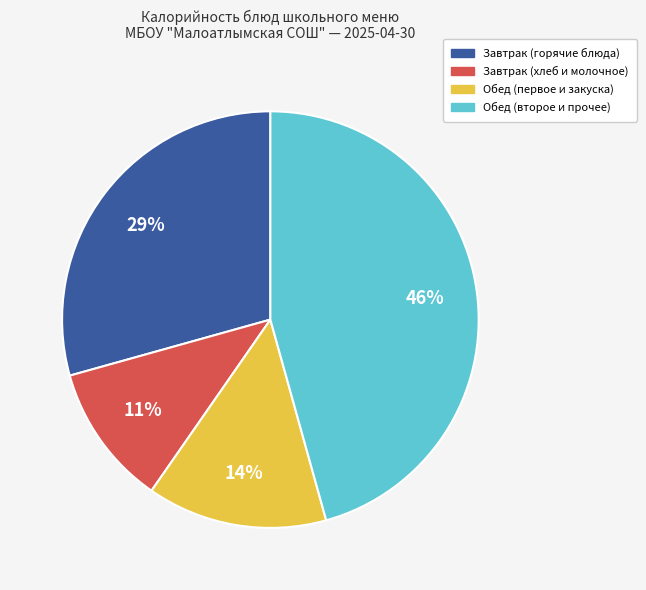

Does any single category account for the majority?

No